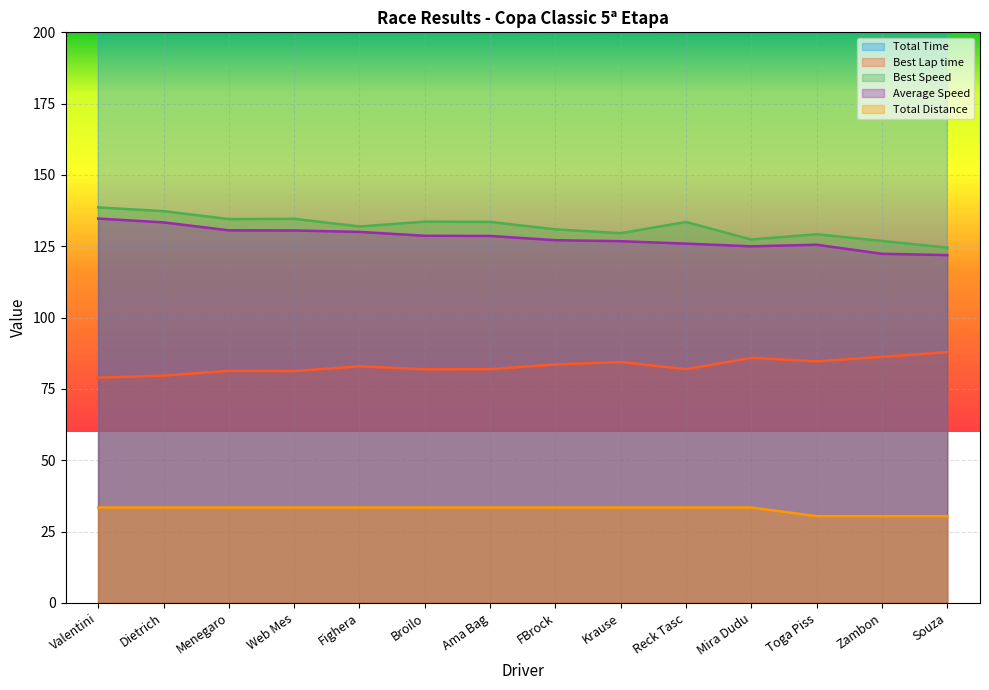

Reading left to right, extract all data points from this chart.

Total Time: 893.3	902.3	921.5	921.9	925.4	935.2	935.6	946.6	949.2	955.7	962.8	871.4	894.1	897.4
Best Lap time: 78.9	79.7	81.3	81.3	82.9	81.9	81.9	83.6	84.4	81.9	85.9	84.7	86.2	87.8
Best Speed: 138.6	137.3	134.5	134.6	131.9	133.6	133.6	130.9	129.6	133.5	127.4	129.2	126.9	124.5
Average Speed: 134.7	133.4	130.6	130.5	130.0	128.7	128.6	127.1	126.8	125.9	125.0	125.5	122.4	121.9
Total Distance: 33.4	33.4	33.4	33.4	33.4	33.4	33.4	33.4	33.4	33.4	33.4	30.4	30.4	30.4